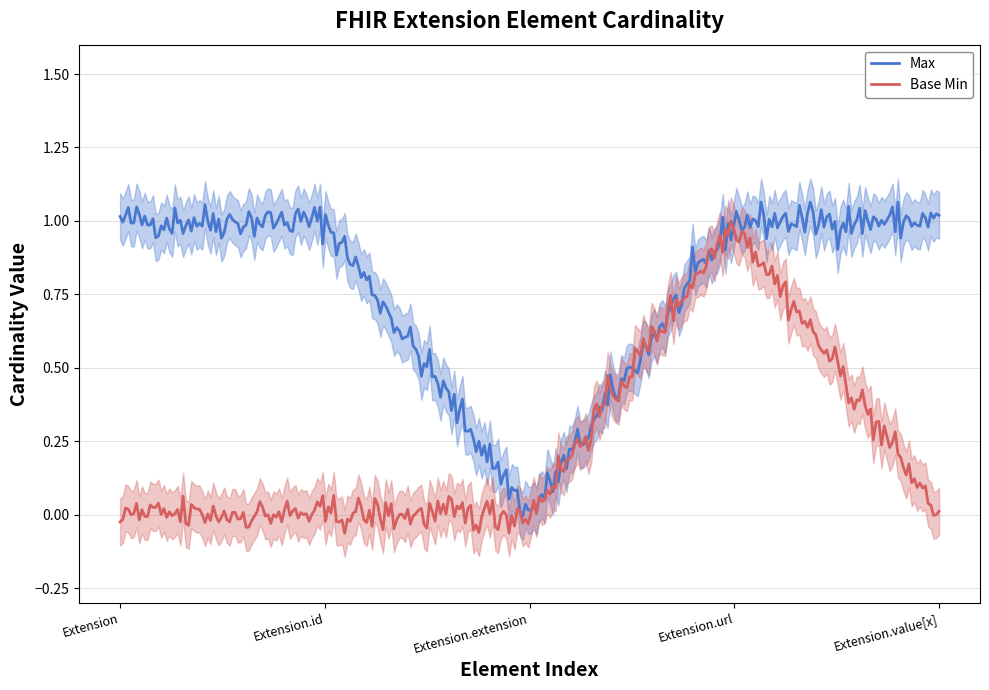

List the series in order of their peak value, highest first.

Max, Base Min